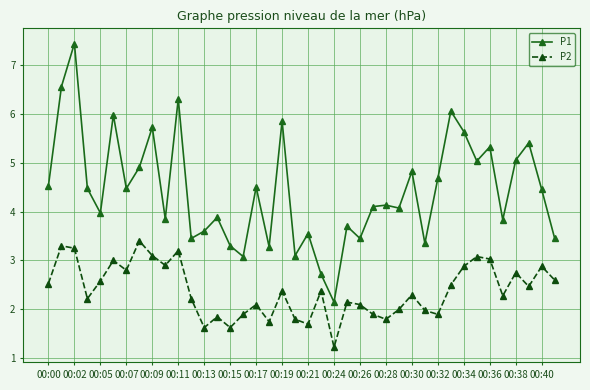

Rank the series by their maximum value, from lowest to highest.

P2, P1